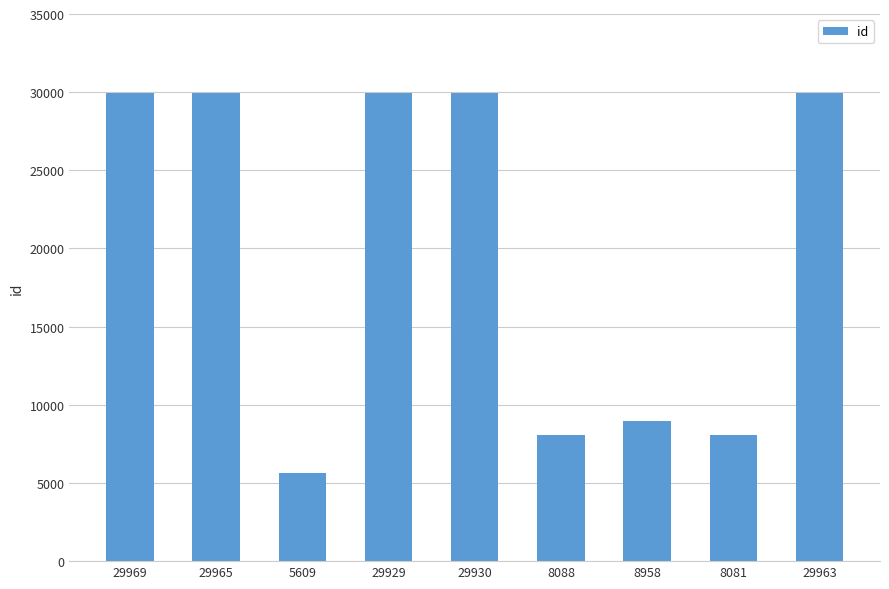

What position from the right is 5609?

7